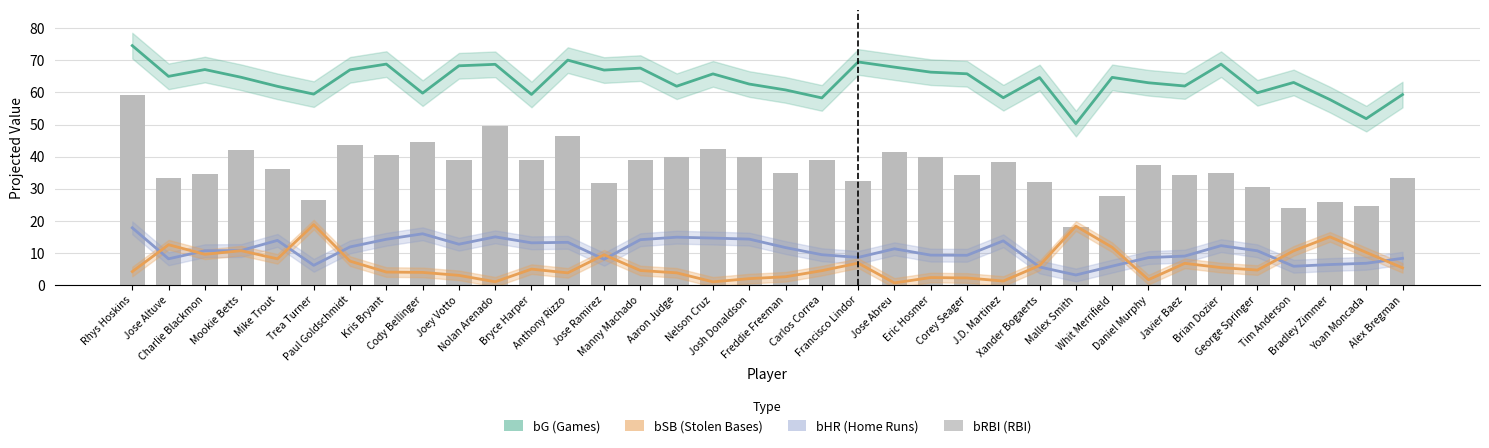

What is the approximate value of bHR (Home Runs) at Freddie Freeman?

11.6